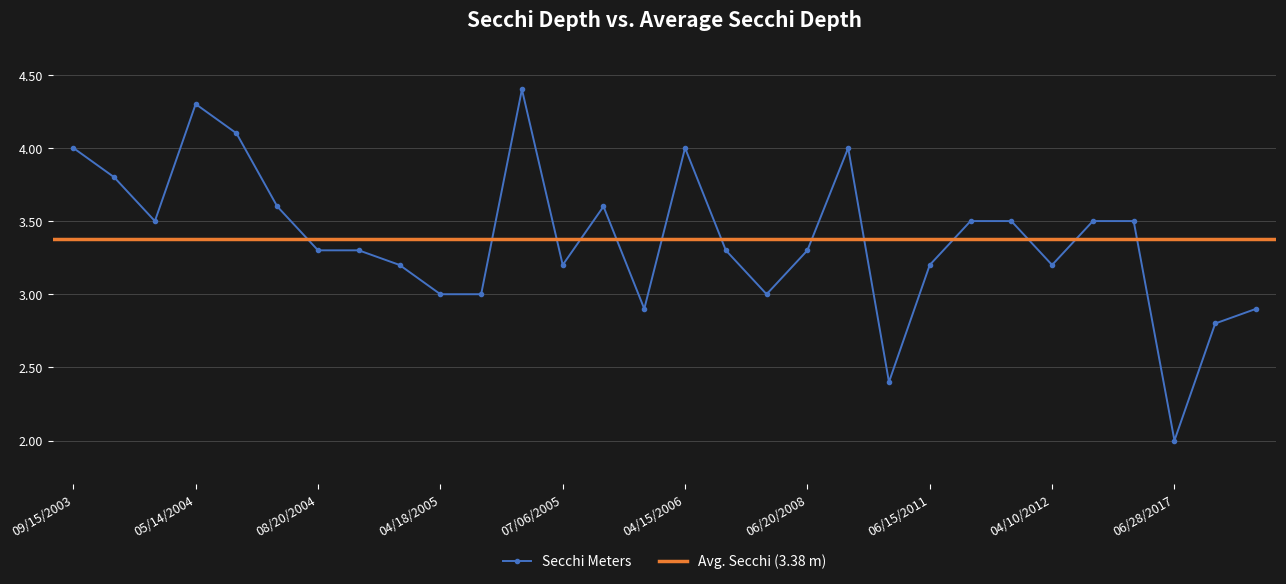

Rank the categories by value from lowest to highest.

06/28/2017, 08/12/2010, 07/27/2017, 10/16/2005, 08/28/2017, 04/18/2005, 05/04/2005, 08/21/2006, 09/27/2004, 07/06/2005, 06/15/2011, 04/10/2012, 08/20/2004, 09/18/2004, 05/22/2006, 06/20/2008, 04/16/2004, 07/15/2011, 08/15/2011, 07/10/2012, 08/21/2012, 07/14/2004, 09/22/2005, 10/01/2003, 09/15/2003, 04/15/2006, 08/22/2008, 06/06/2004, 05/14/2004, 06/01/2005